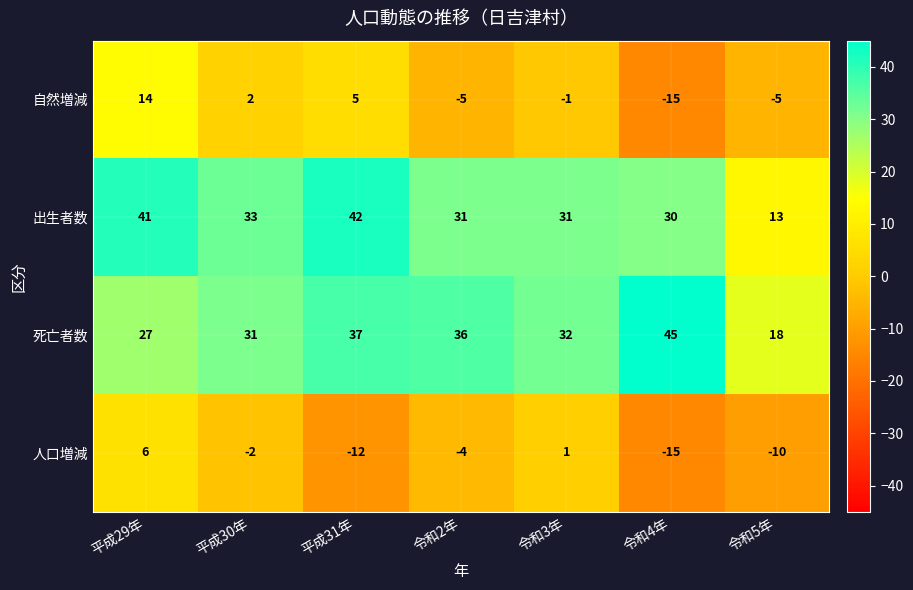

What is the minimum value for 死亡者数?

18